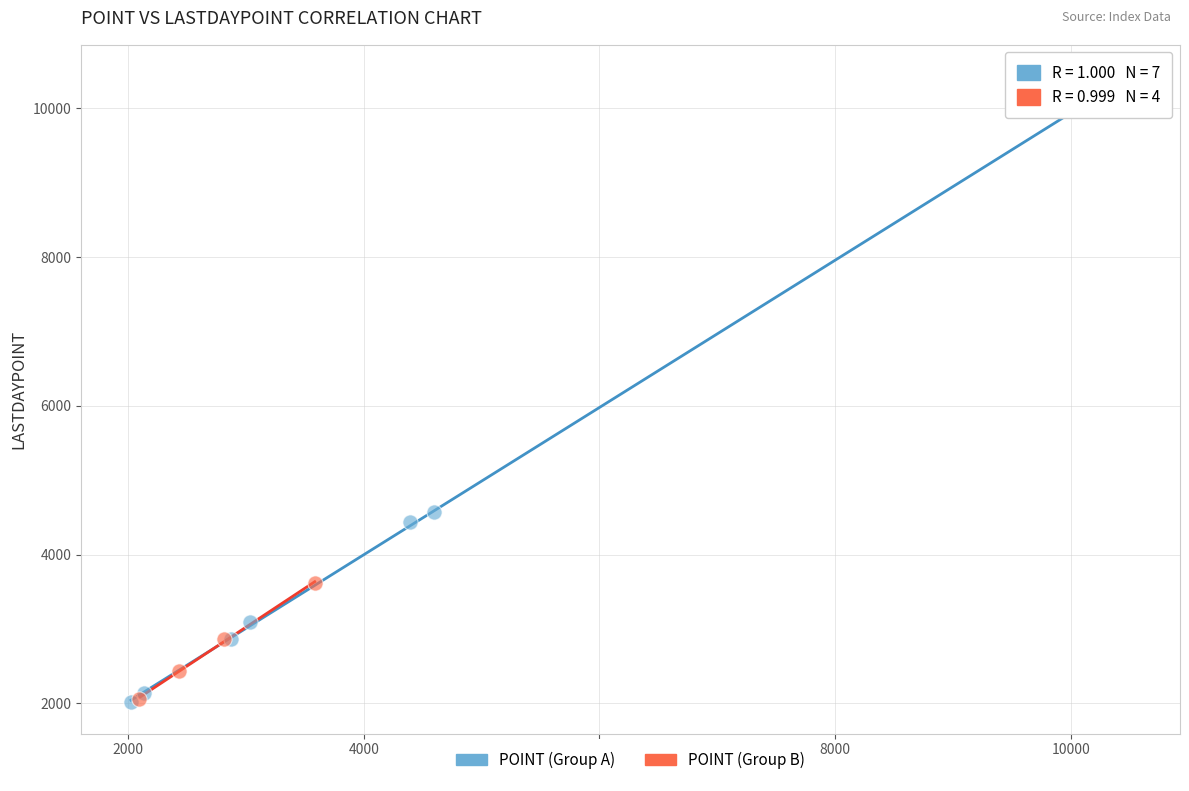

Which series has the widest spread of Y values?

POINT (Group A)